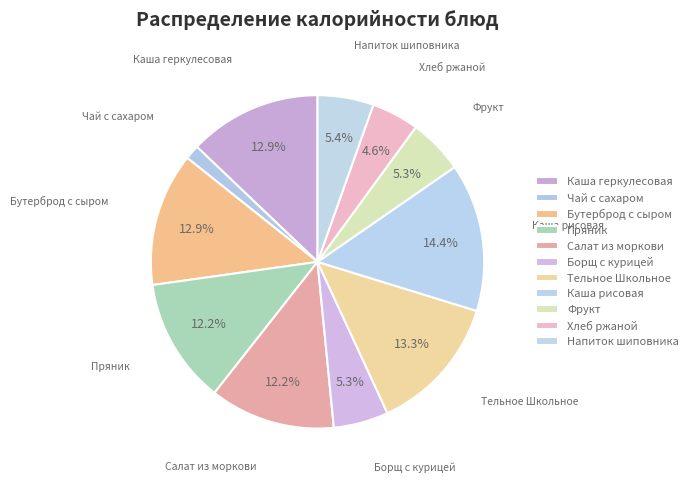

Count the number of slices in the pie.

11